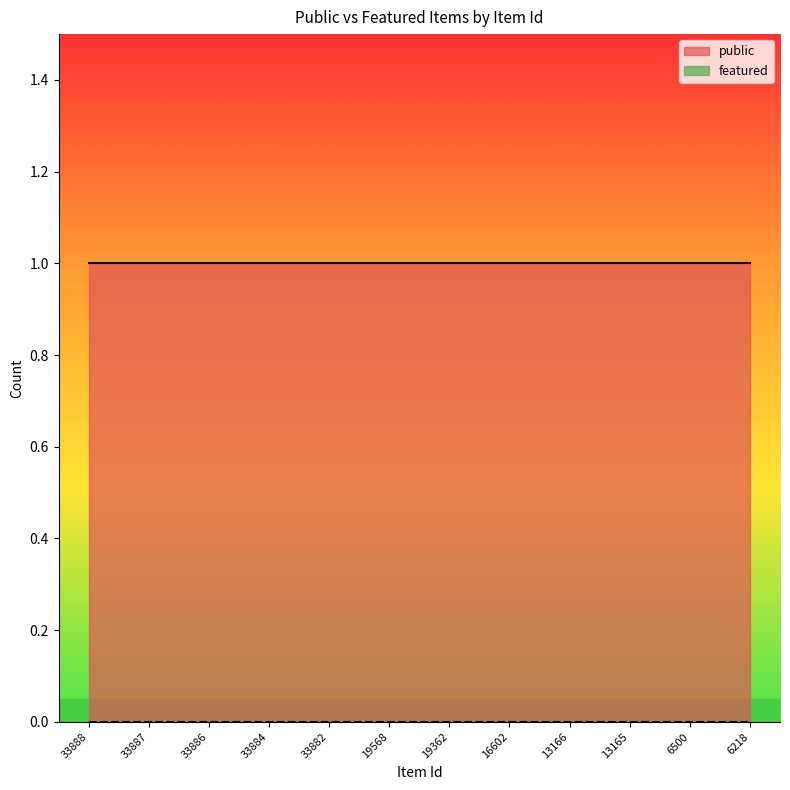

What is the value of the public point at the 7th from the left?

1